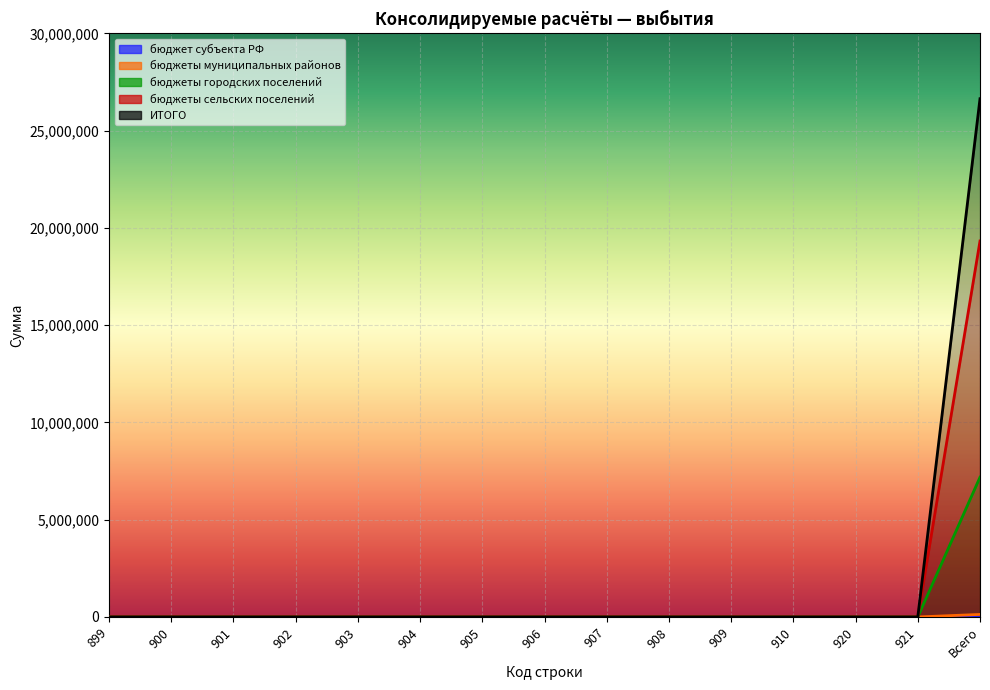

At which category is the sum across all series the highest?

Всего